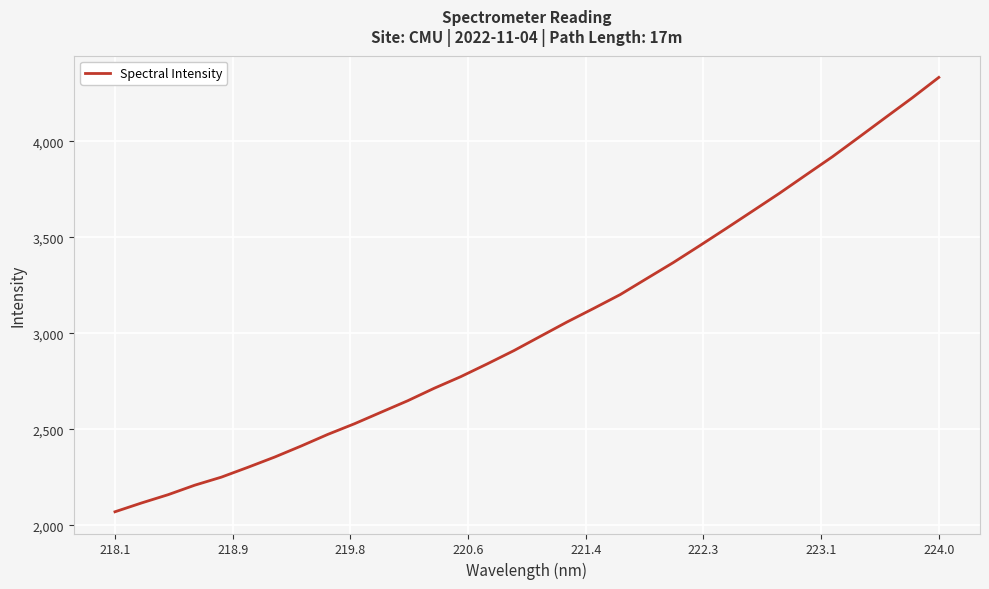

What is the difference between the maximum and minimum values?

2262.3